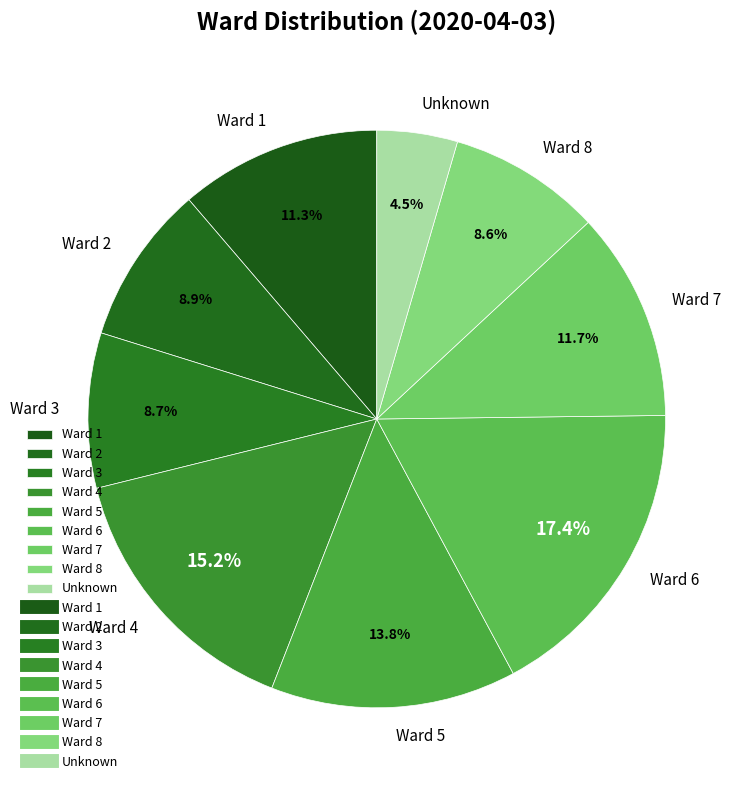

Which category has the biggest portion of the pie?

Ward 6